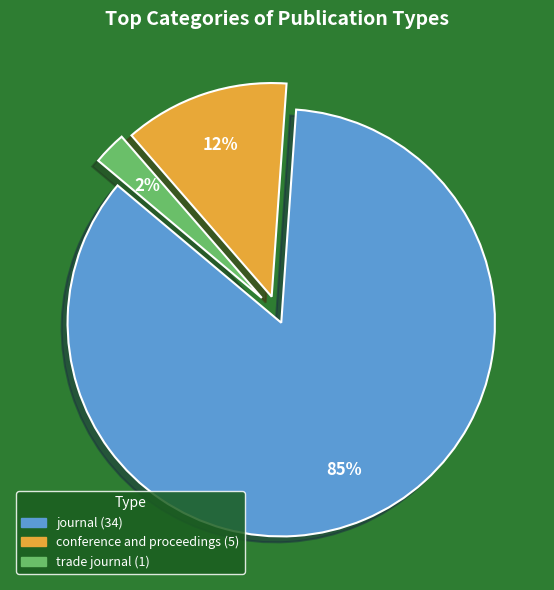

Which category has the smallest portion of the pie?

trade journal